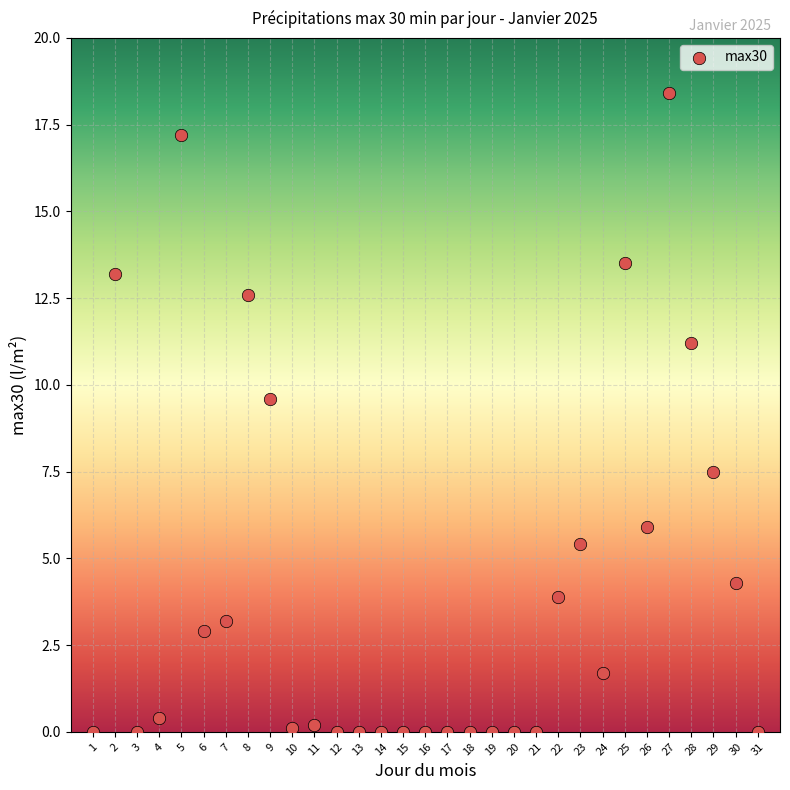

What Y value in the scatter plot is closest to 9?

9.6